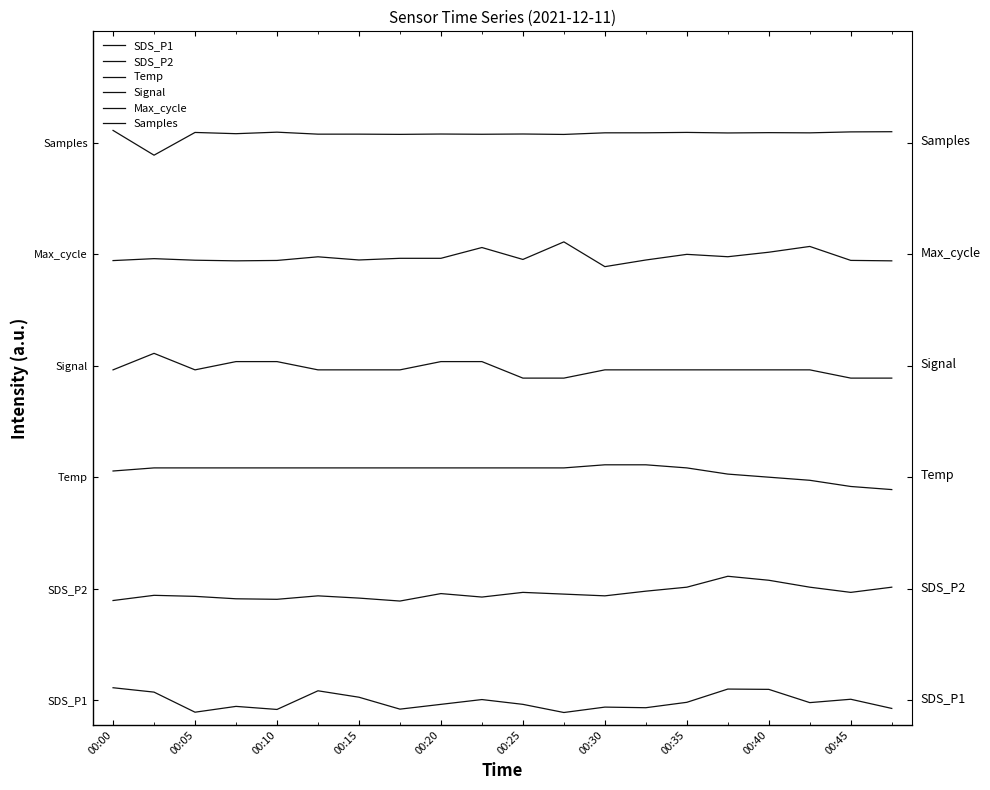

What is the average value of the Temp series?

9.7